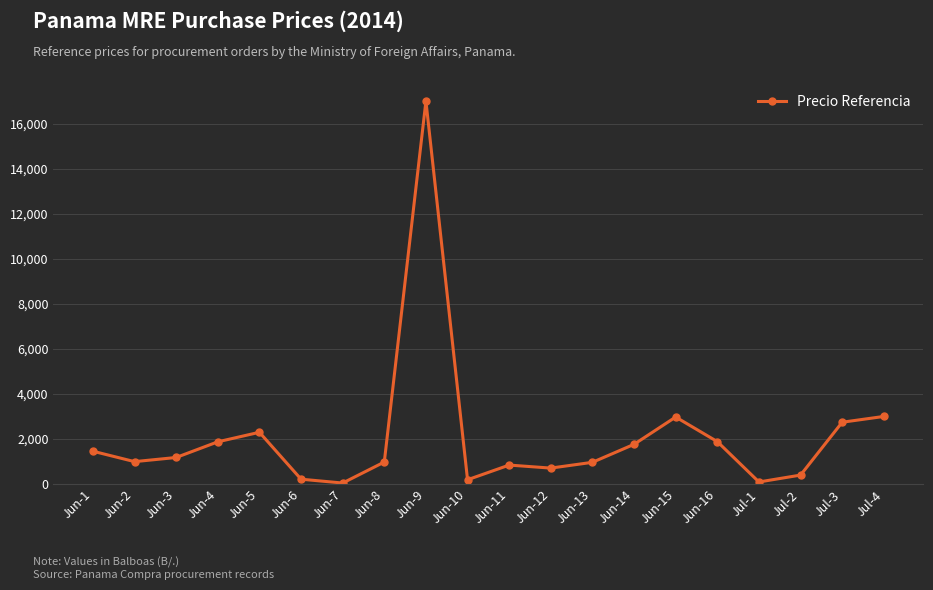

How many data points does each series have?

20